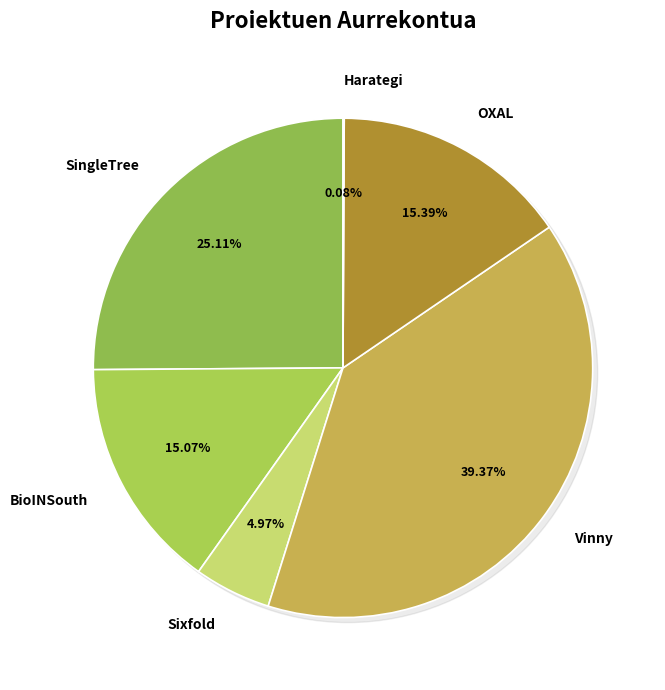

Which has a higher value, Vinny or Harategi?

Vinny